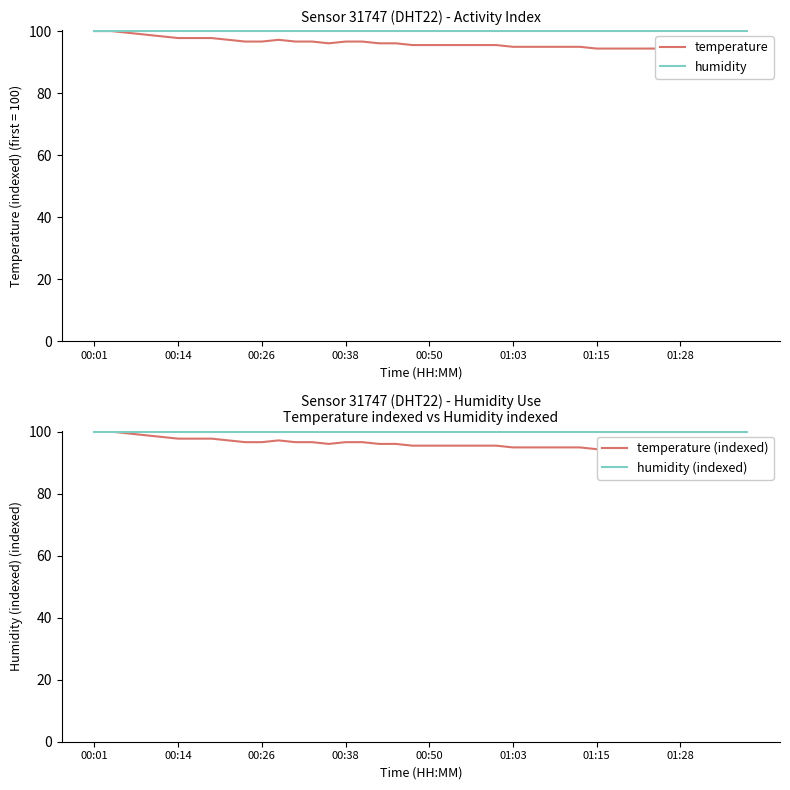

Which series has the largest total across all categories?

humidity